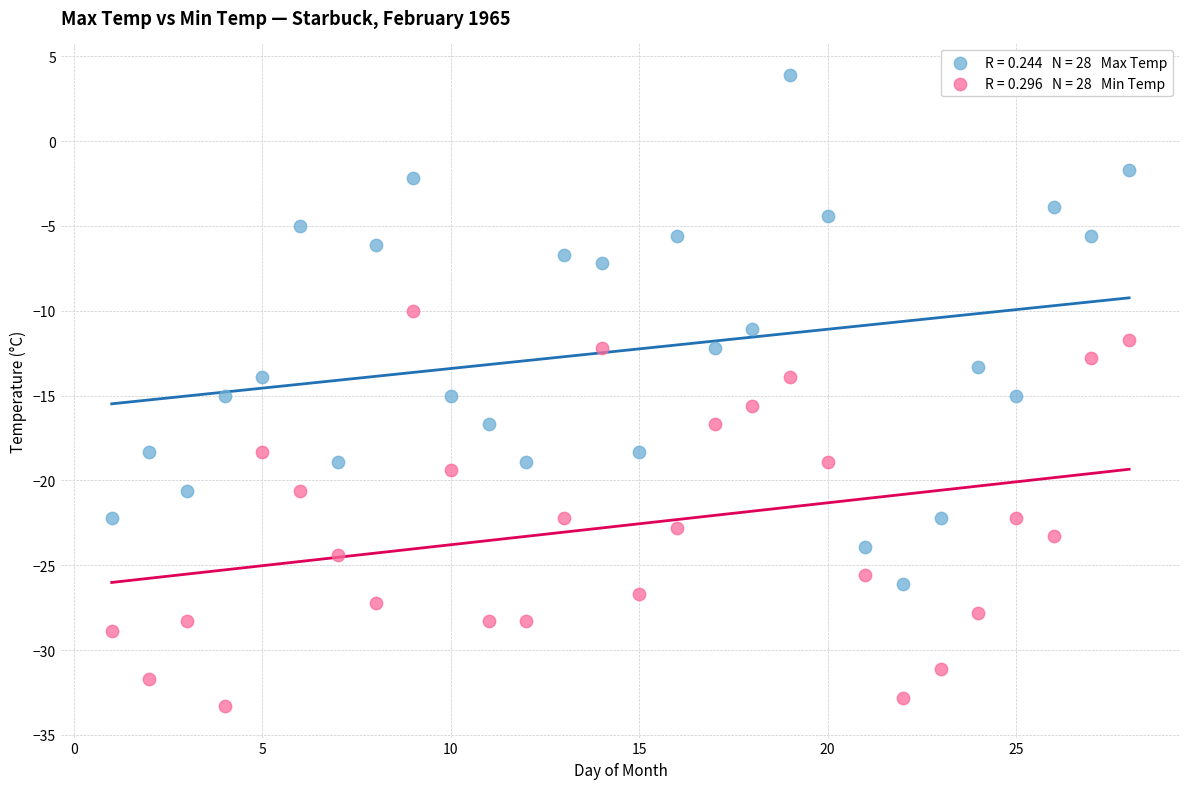

Across all data points, what is the range of Y values (max minus min)?

37.2